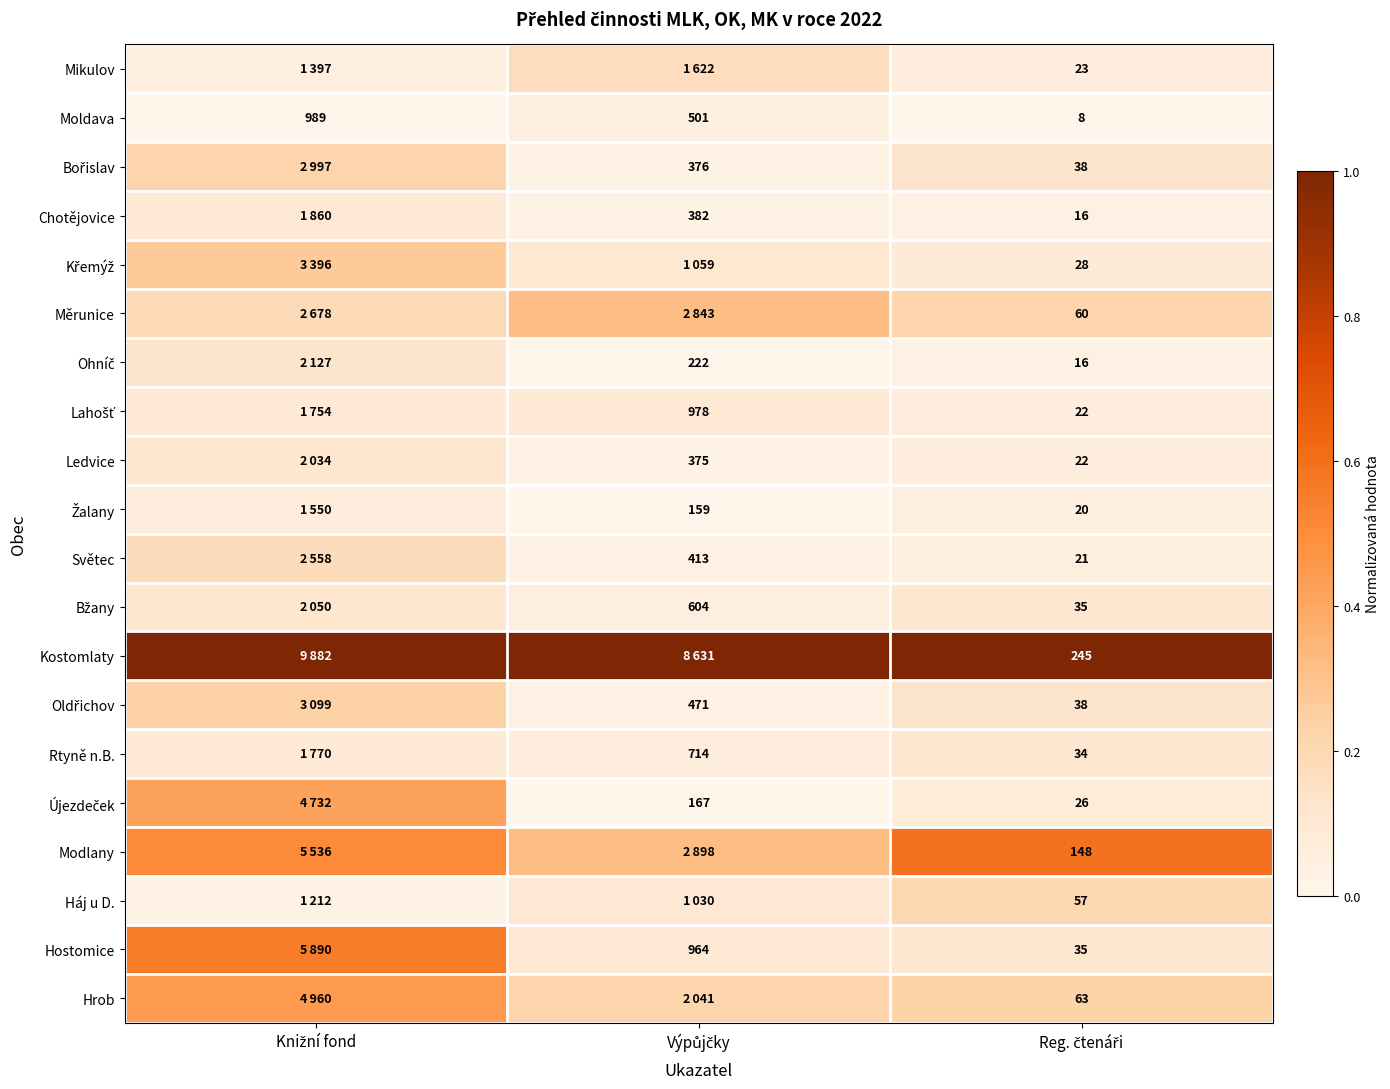

What is the average value of the Ohníč series?

0.1